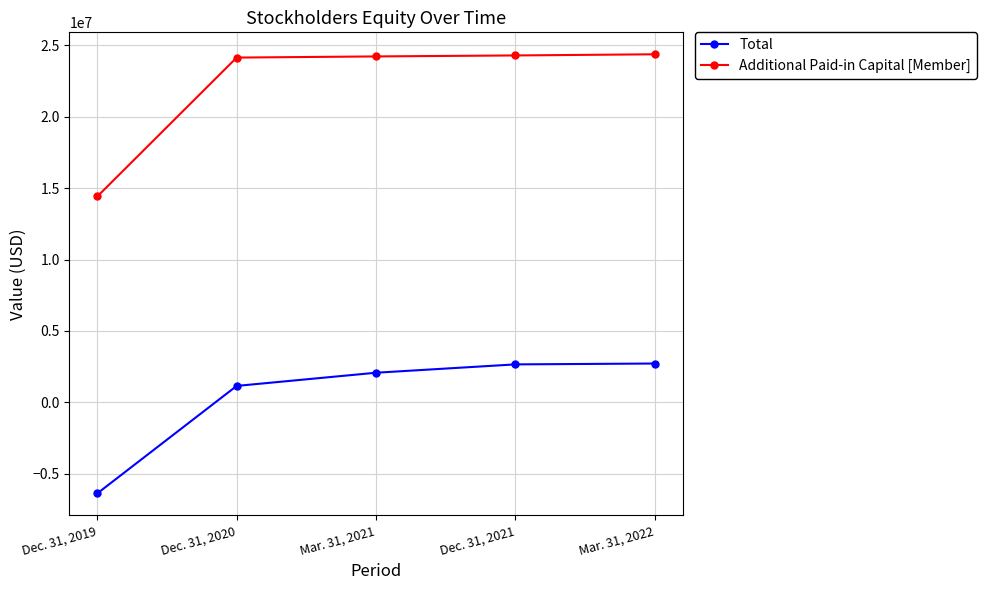

What position from the right is Mar. 31, 2021?

3